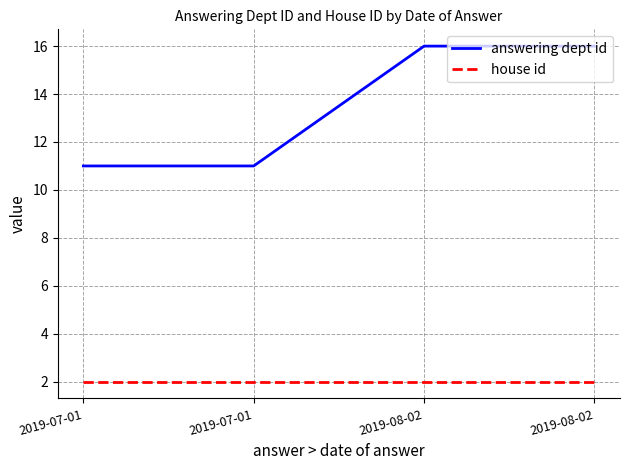

True or false: house id and answering dept id intersect in this chart.

False